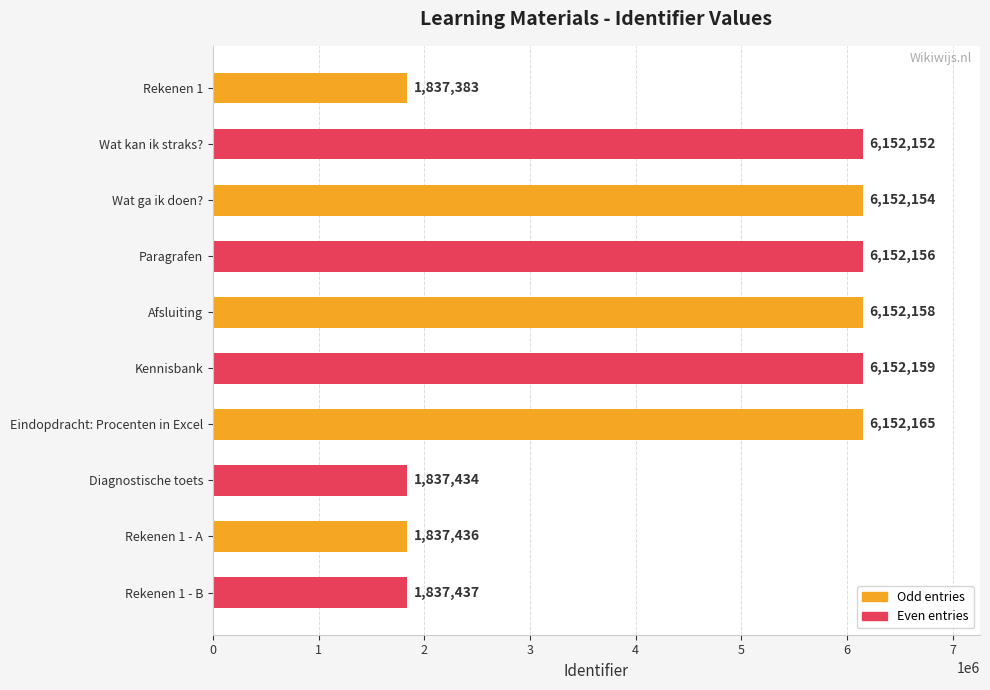

Between Rekenen 1 - A and Afsluiting, which is larger?

Afsluiting